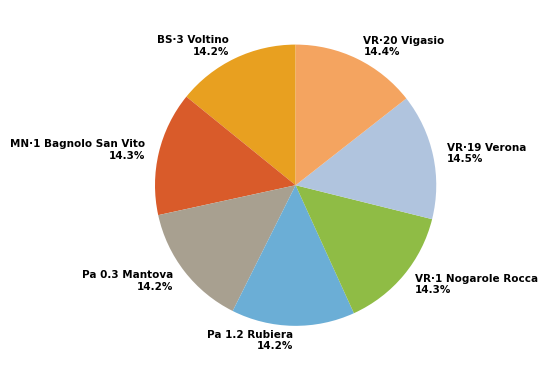

How much of the chart is everything except VR·1 Nogarole Rocca?

85.7%